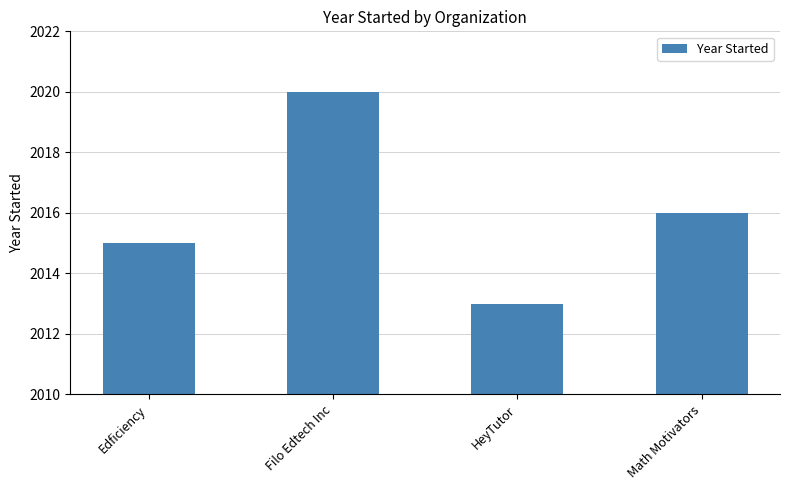

What position from the left is HeyTutor?

3